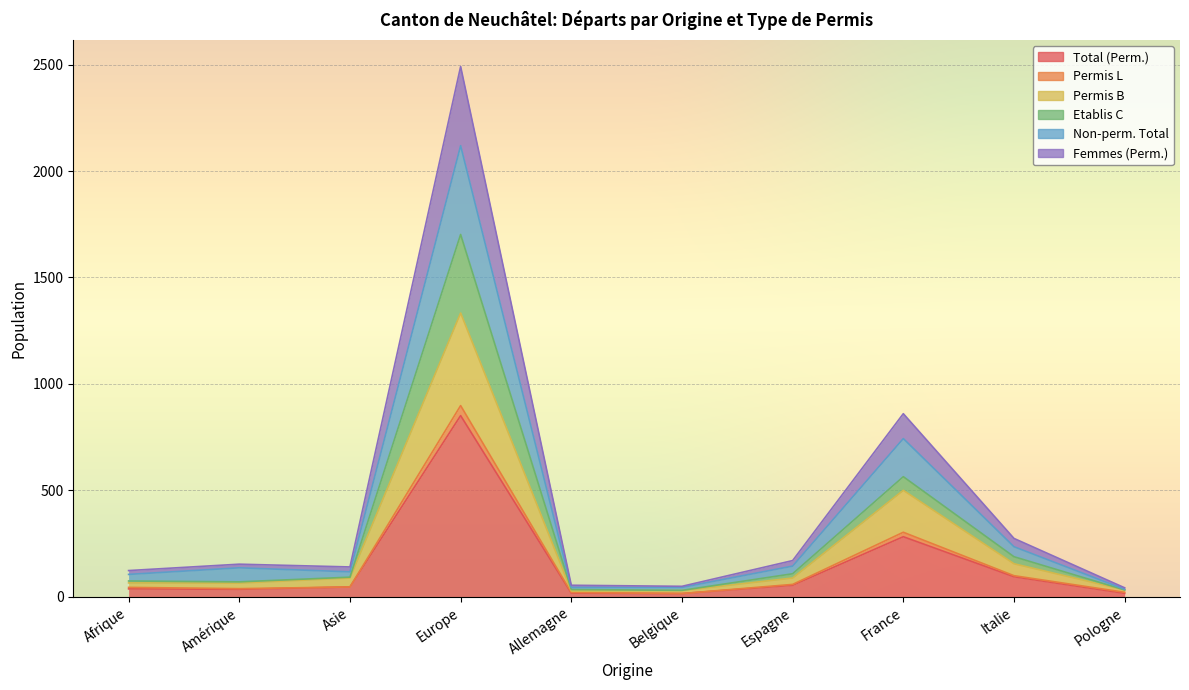

What is the label of the 10th point from the left?

Pologne